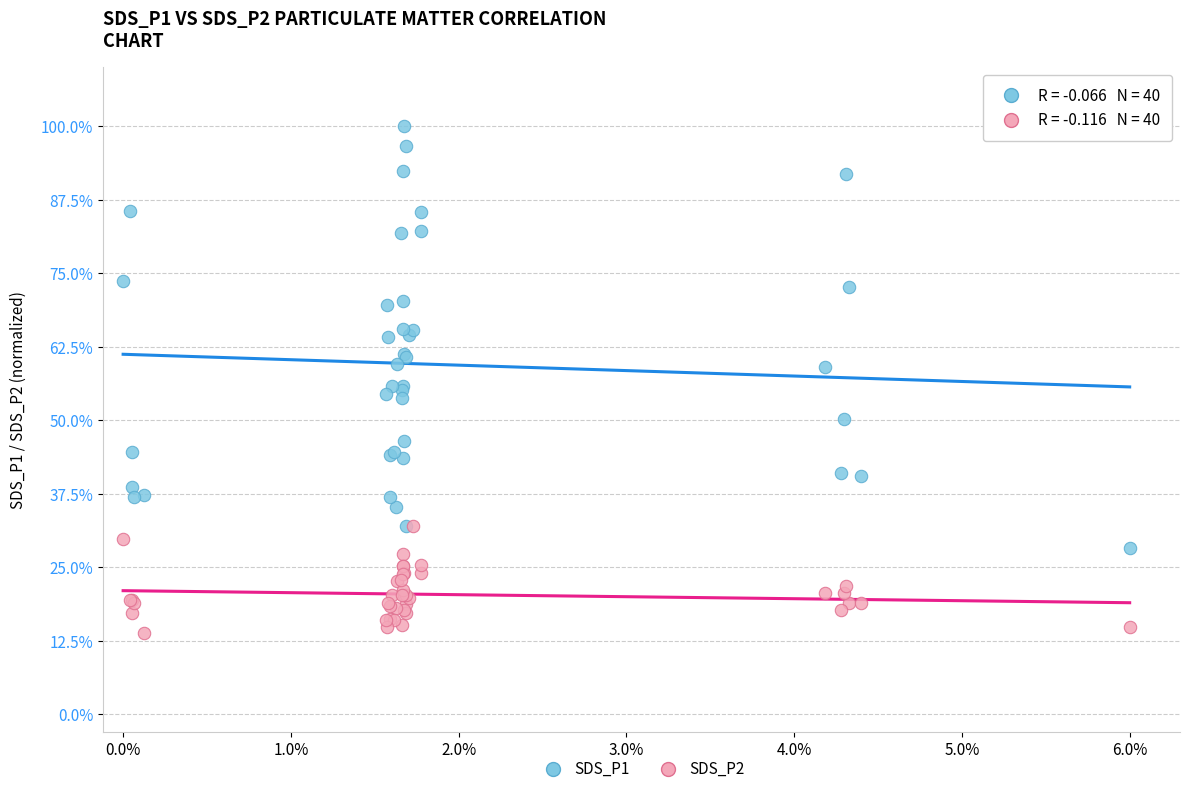

What are all the series names shown in the legend?

SDS_P1, SDS_P2